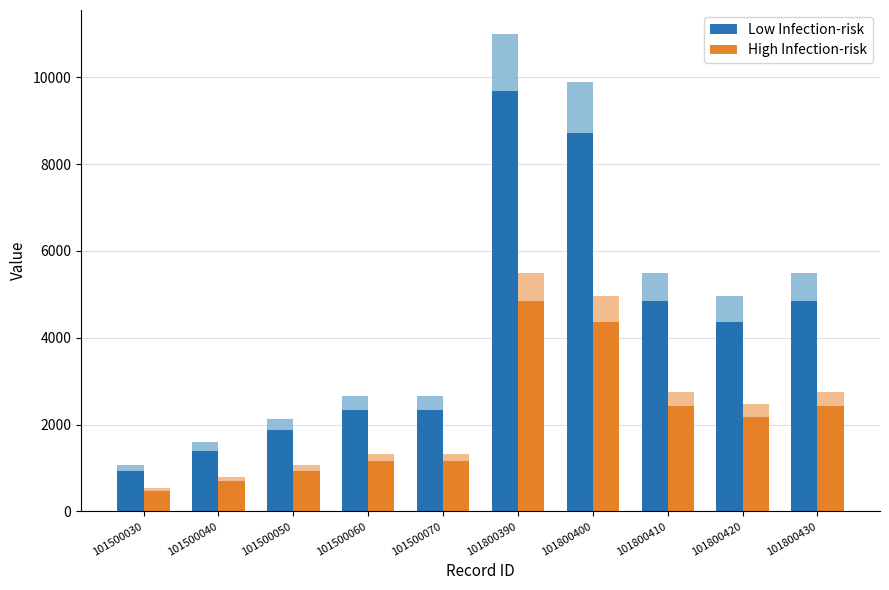

Is it true that Low Infection-risk equals 1267.5 at 101500030?

False